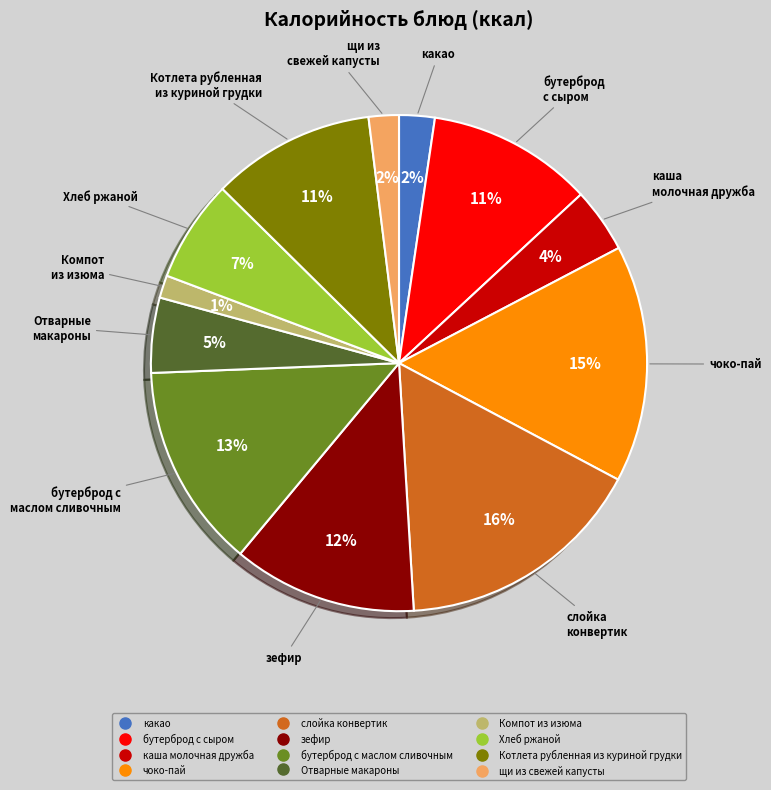

Is the sum of Компот из изюма and Отварные макароны greater than half?

No